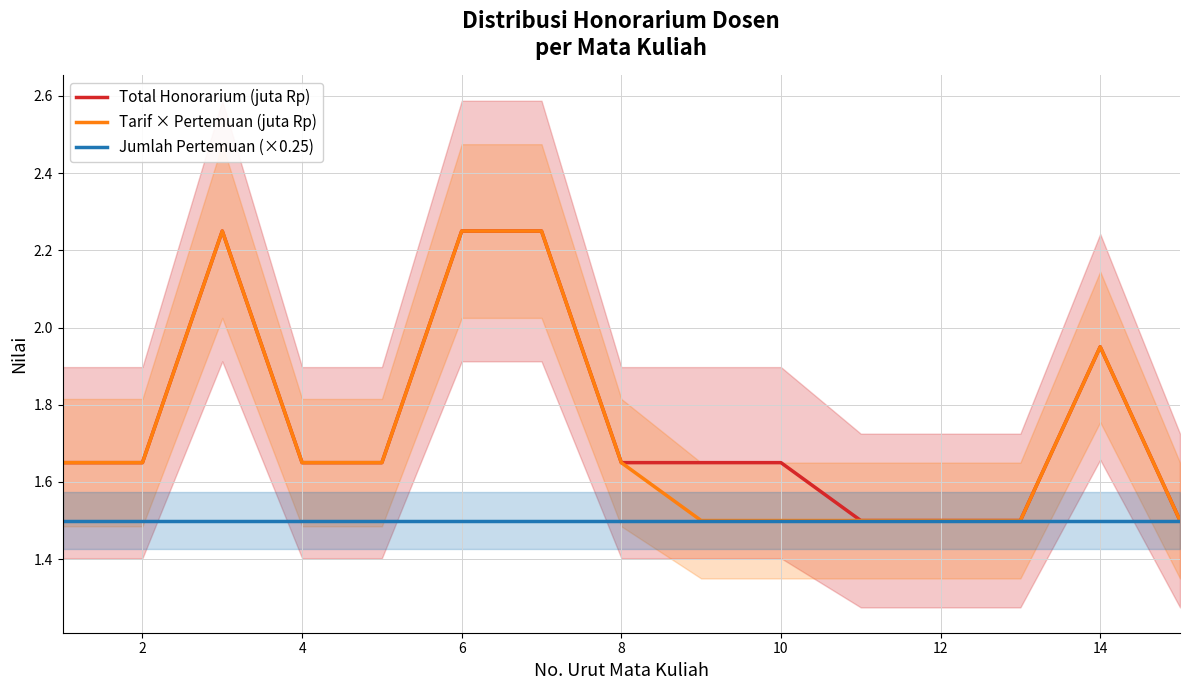

What is the maximum value shown in the chart?

2.2